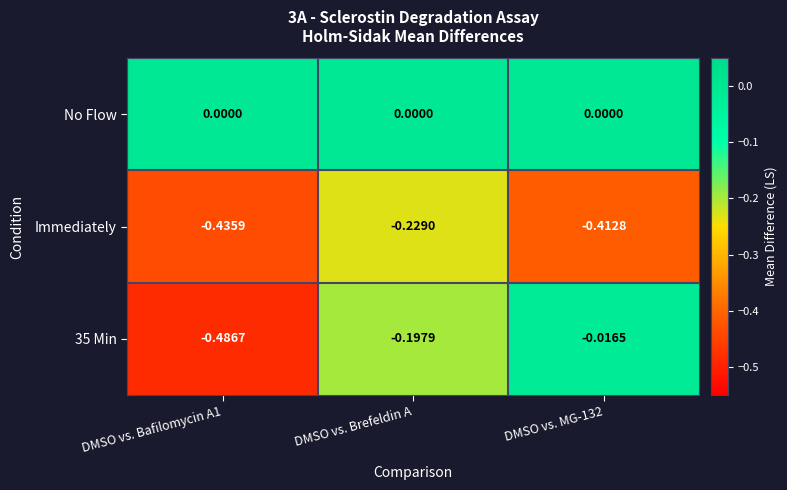

Which series has the largest total across all categories?

No Flow